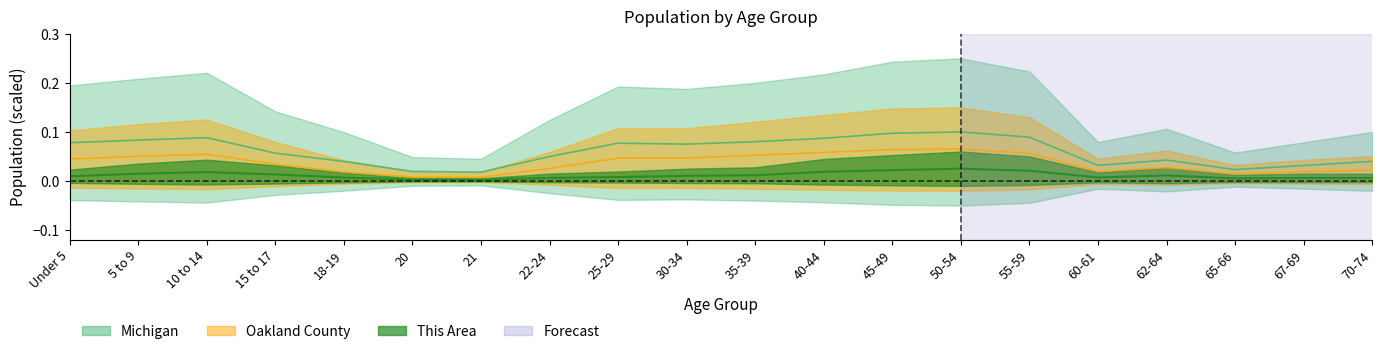

How many lines are shown in the chart?

3